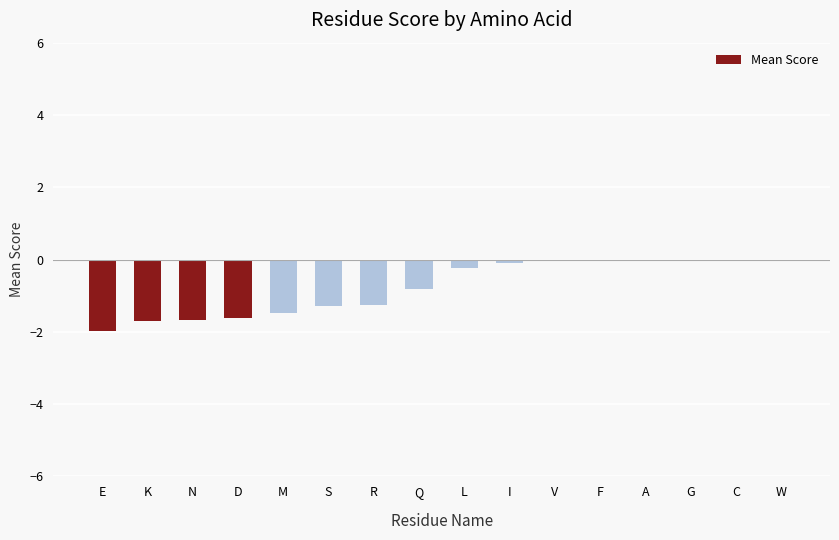

Is it true that the value at D is -0.8?

False